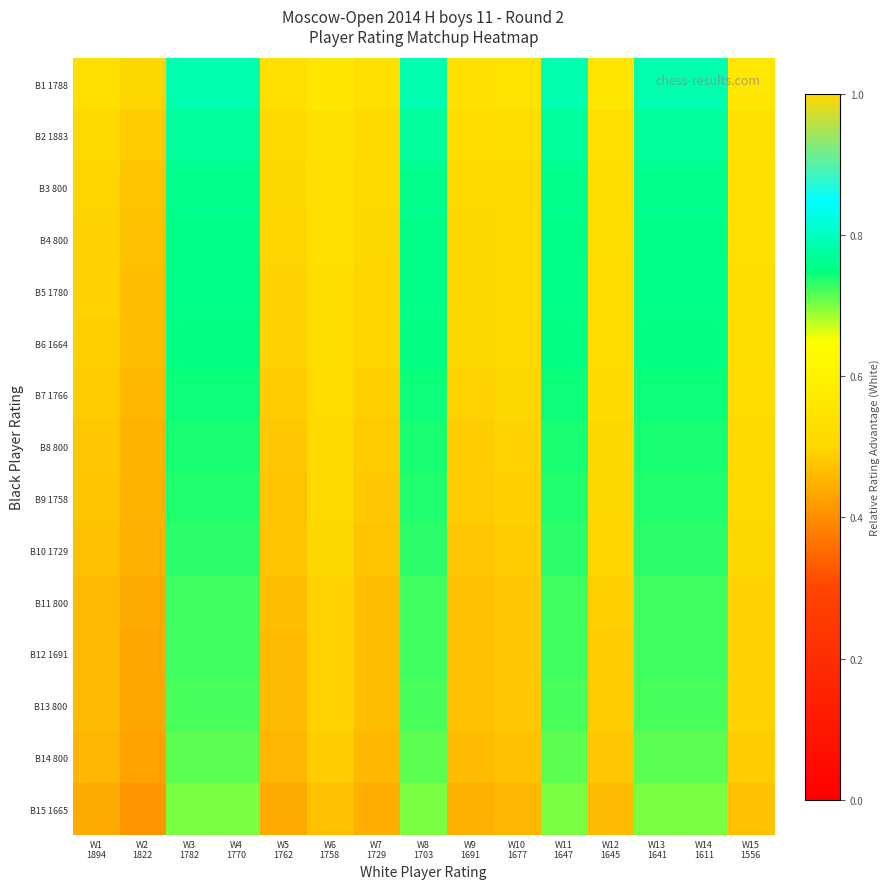

At W6 1758, list the series in order from largest to smallest.

B1 1788, B2 1883, B3 800, B4 800, B5 1780, B6 1664, B7 1766, B8 800, B9 1758, B10 1729, B11 800, B12 1691, B13 800, B14 800, B15 1665